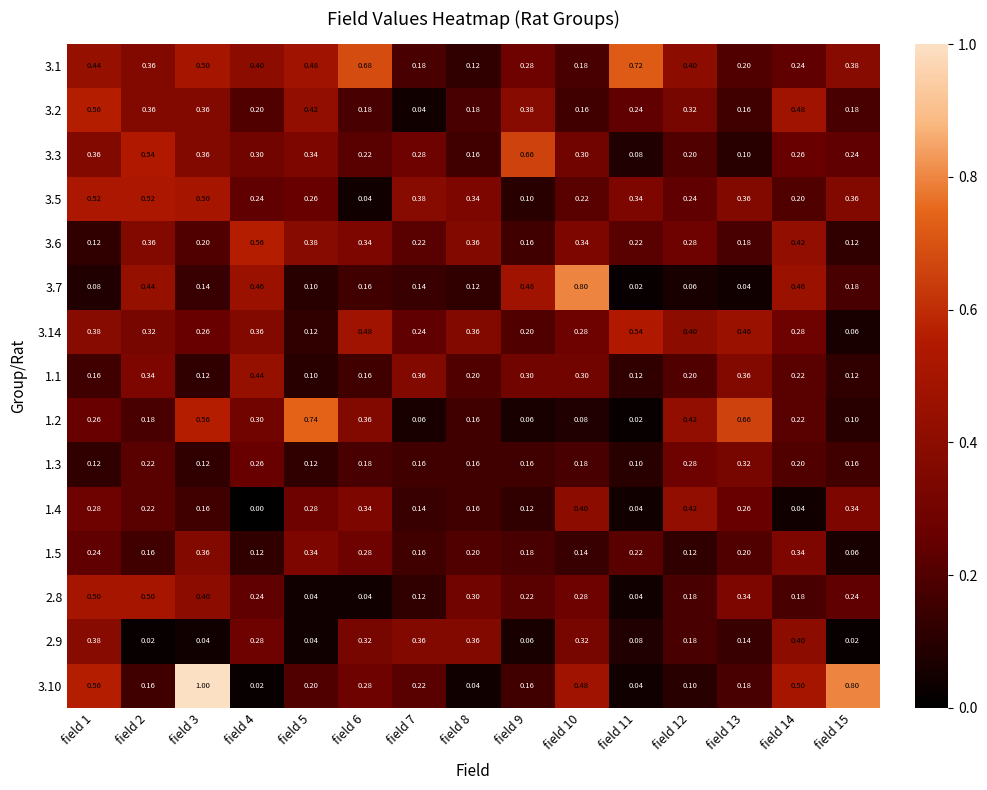

Is the value of 3.6 at field 7 greater than the value of 3.10 at field 4?

Yes